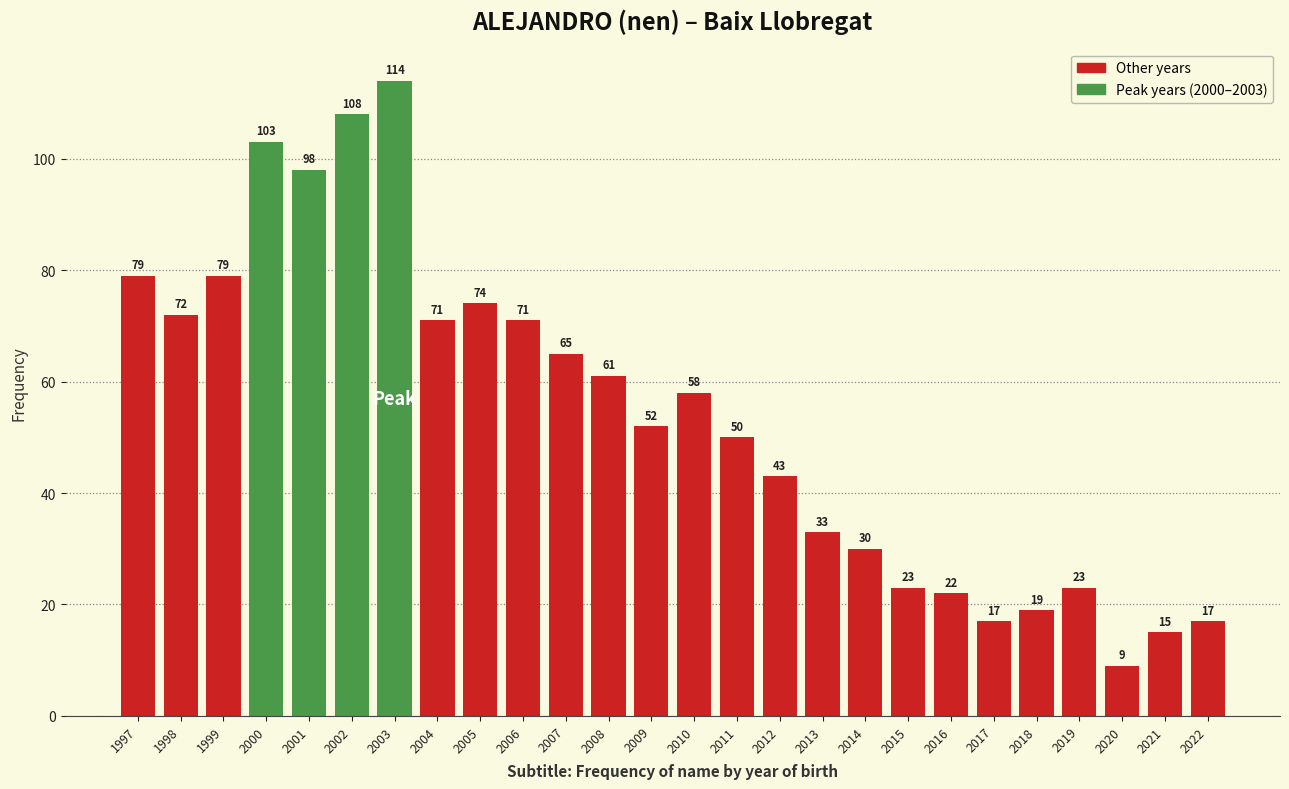

Reading right to left, list all the values displayed in this chart.

17	15	9	23	19	17	22	23	30	33	43	50	58	52	61	65	71	74	71	114	108	98	103	79	72	79